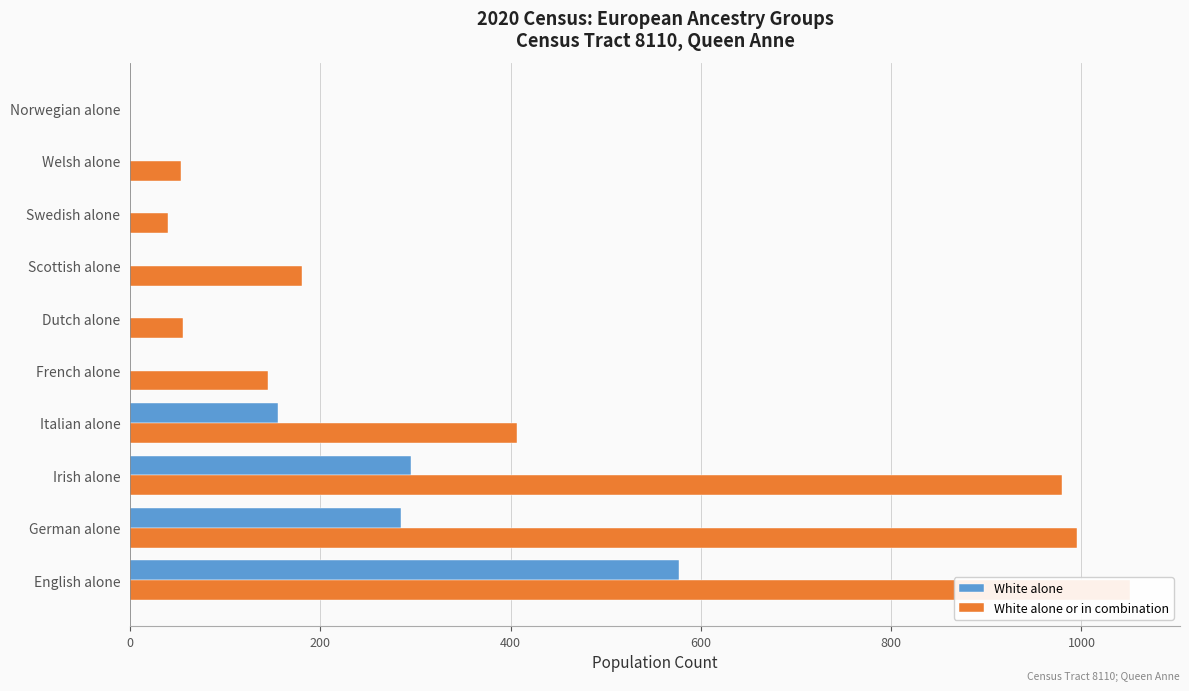

What is the difference between the highest and lowest values at Welsh alone?

53